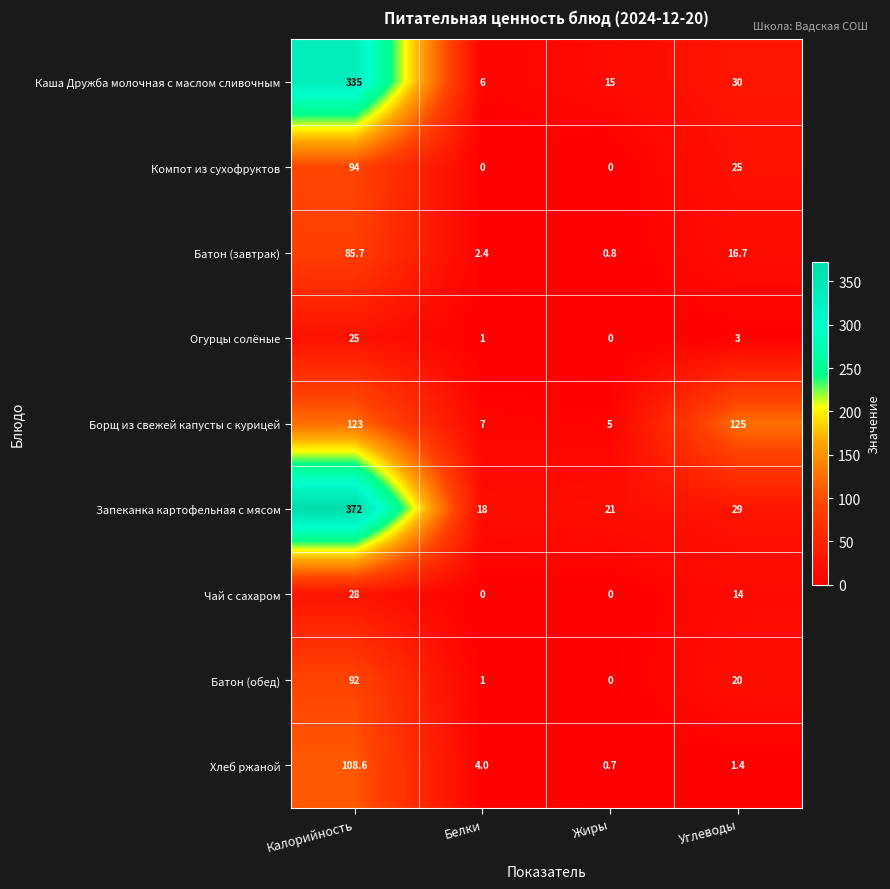

Rank the series by their maximum value, from highest to lowest.

Запеканка картофельная с мясом, Каша Дружба молочная с маслом сливочным, Борщ из свежей капусты с курицей, Хлеб ржаной, Компот из сухофруктов, Батон (обед), Батон (завтрак), Чай с сахаром, Огурцы солёные